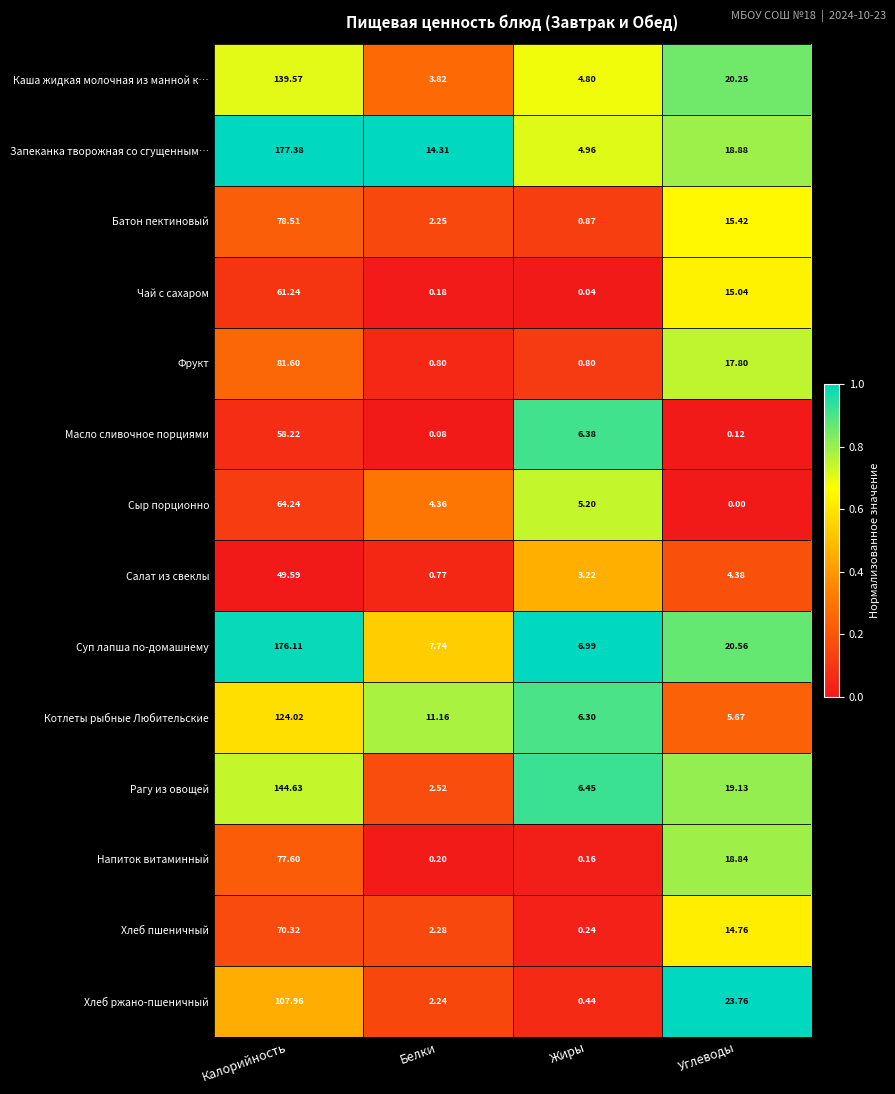

What is the total value across all series at Углеводы?

194.6